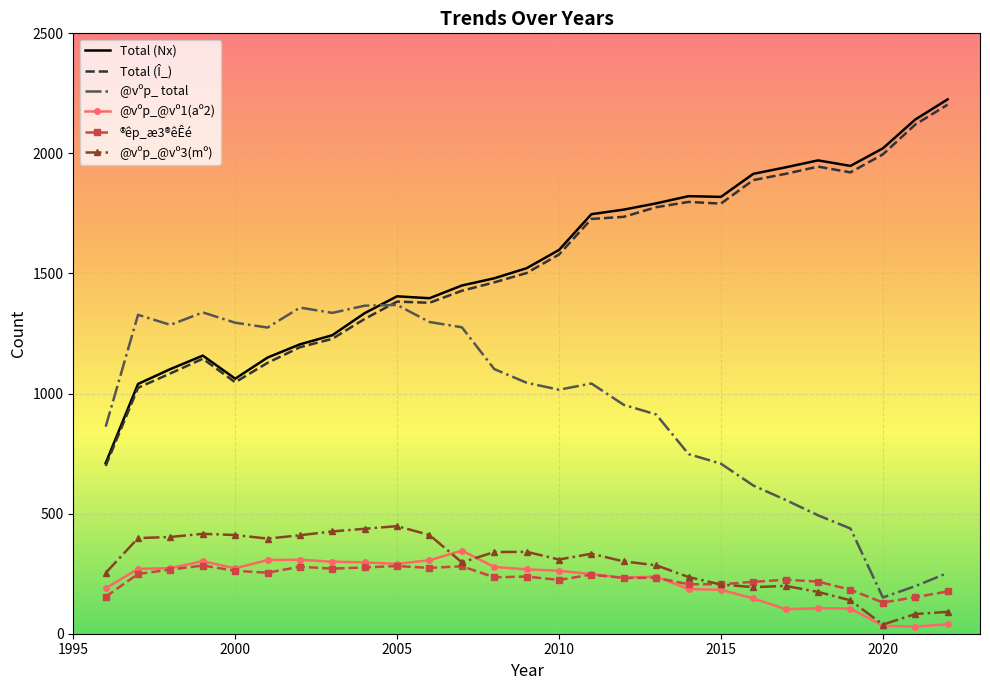

Which series has the largest range (max minus min)?

Total (Nx)